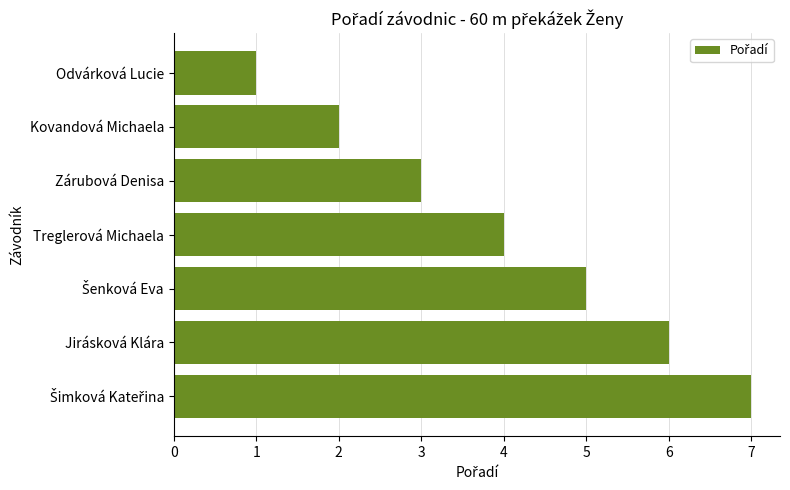

How many data points are less than 4?

3